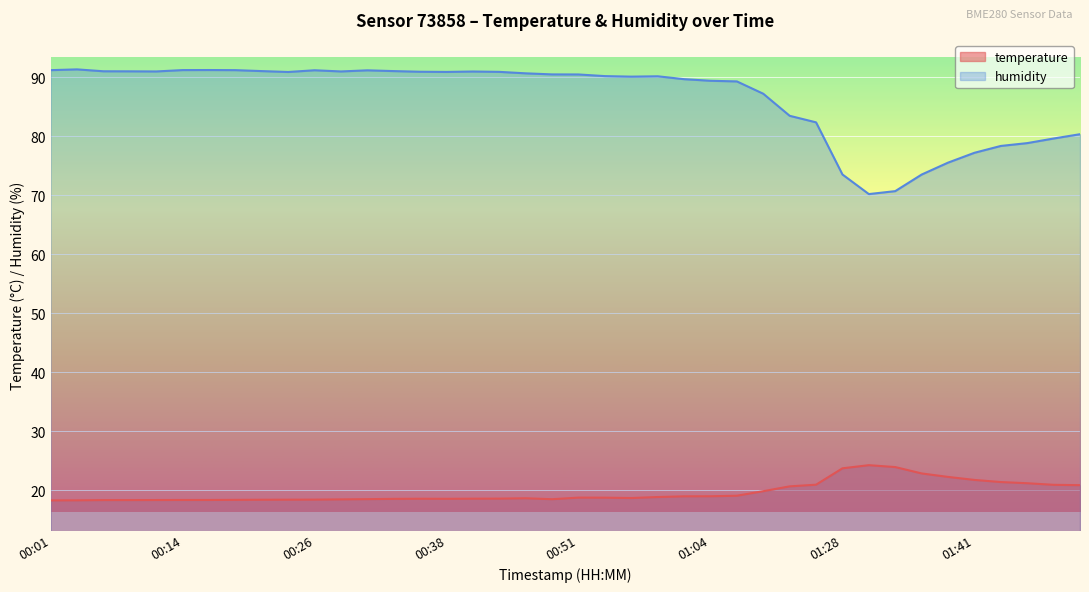

Which has a higher value, 01:09 or 01:28?

01:28